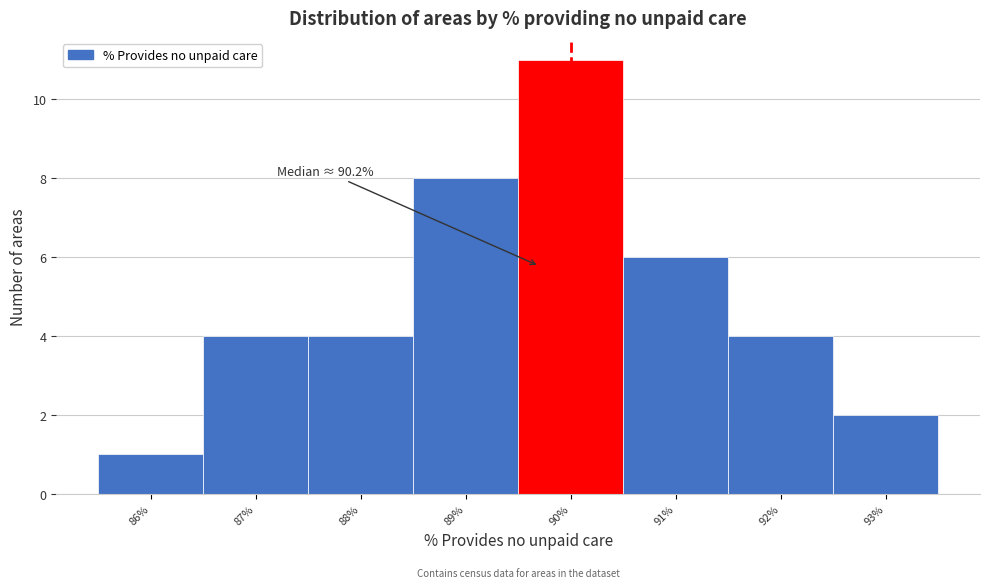

Reading left to right, transcribe all the data shown in this chart.

1	4	4	8	11	6	4	2